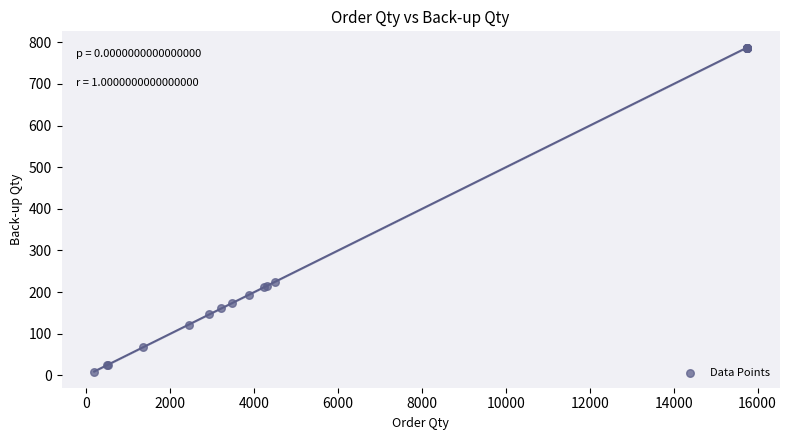

What Y value in the scatter plot is closest to 398?

224.3